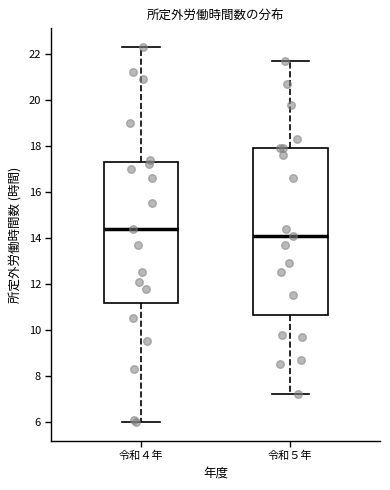

Comparing the boxes themselves (not the whiskers), which one is the tallest?

令和５年